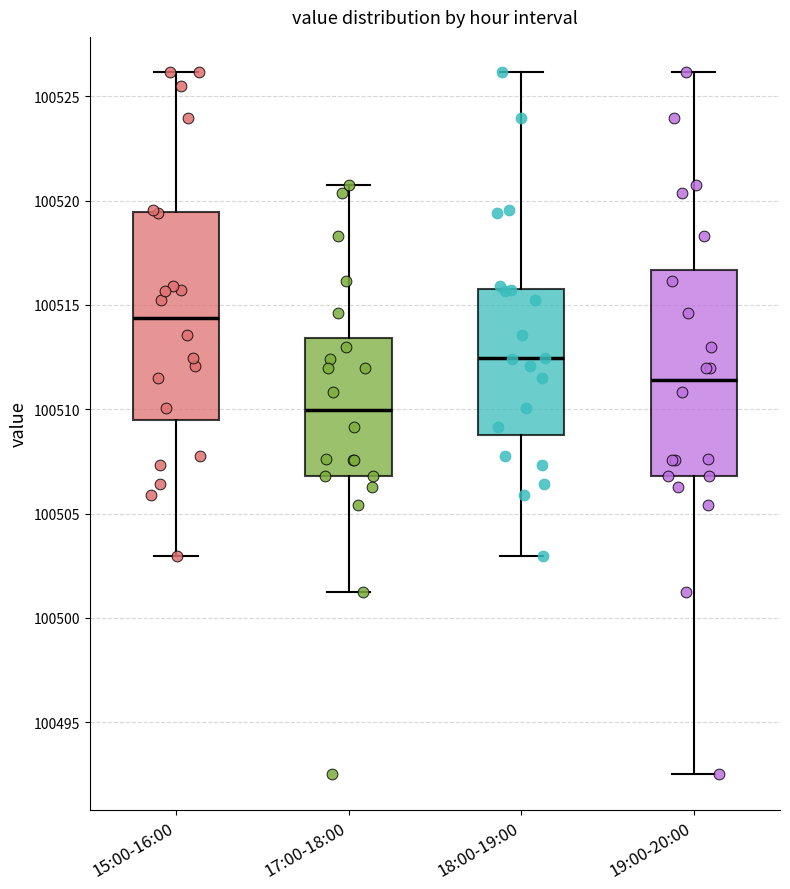

Reading left to right, read every box against the y-axis: the position of its median line, the range the box covers, and the ends of its whiskers. The values are not printed on the chart, so give them approximately, as read against the axis.

15:00-16:00: median 100514.5, box 100509.5 to 100519.5, whiskers 100503.0 to 100526.0
17:00-18:00: median 100510.0, box 100507.0 to 100513.5, whiskers 100501.0 to 100521.0
18:00-19:00: median 100512.5, box 100509.0 to 100516.0, whiskers 100503.0 to 100526.0
19:00-20:00: median 100511.5, box 100507.0 to 100516.5, whiskers 100492.5 to 100526.0